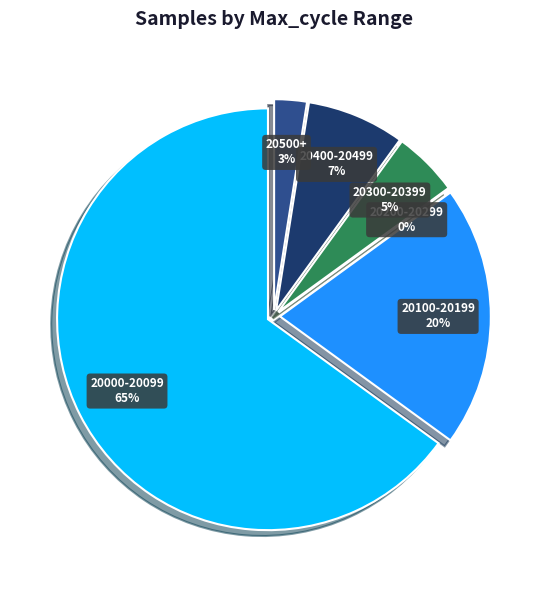

Does 28 represent more than half of the total?

No